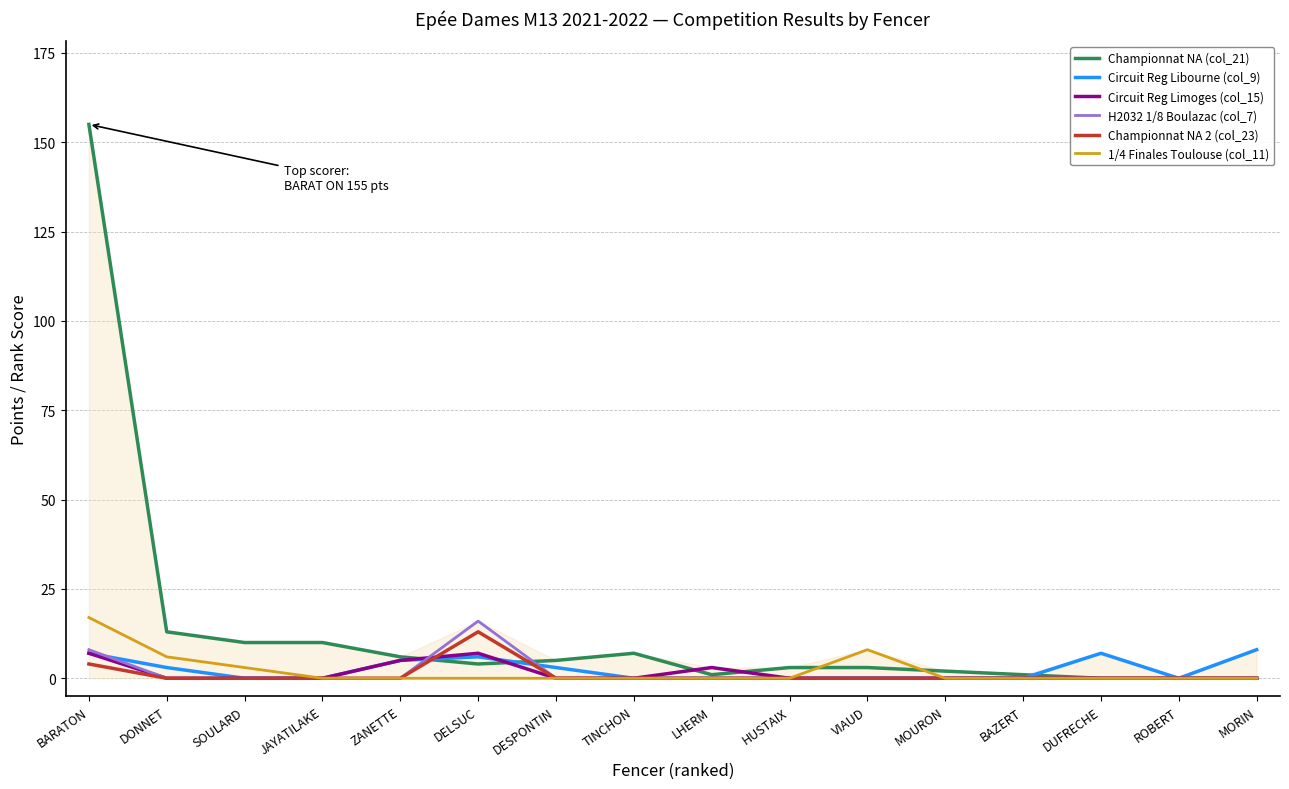

At which label does H2032 1/8 Boulazac (col_7) reach its peak?

DELSUC